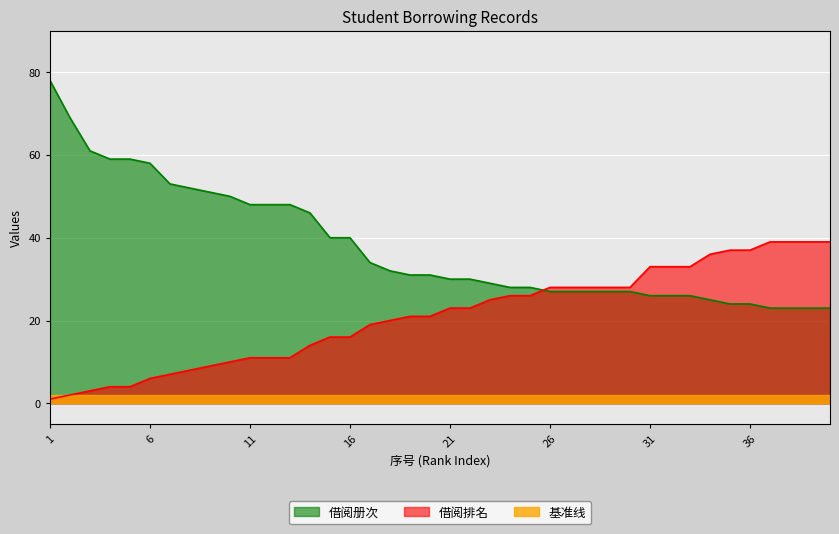

What are all the series names shown in the legend?

借阅册次, 借阅排名, 基准线